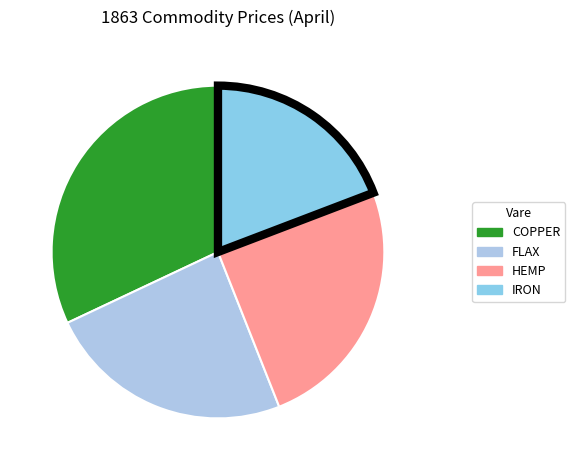

Count the number of slices in the pie.

4